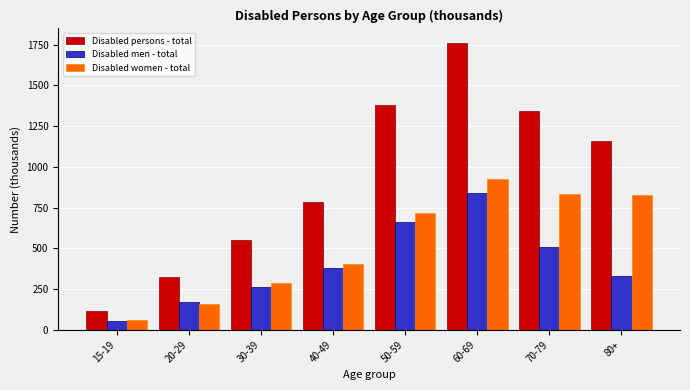

Reading left to right, what are all the values shown in this chart?

Disabled persons - total: 15-19=114.6	20-29=326.8	30-39=548.9	40-49=782.8	50-59=1378.5	60-69=1761.4	70-79=1342.0	80+=1159.0
Disabled men - total: 15-19=53.6	20-29=169.3	30-39=262.0	40-49=378.6	50-59=662.5	60-69=837.2	70-79=506.5	80+=333.2
Disabled women - total: 15-19=61.0	20-29=157.4	30-39=286.9	40-49=404.2	50-59=716.0	60-69=924.2	70-79=835.5	80+=825.8